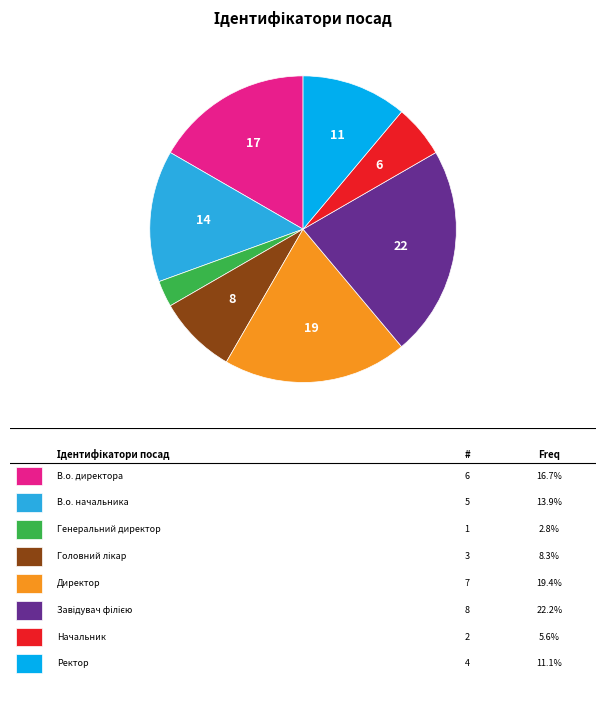

Is there any slice that represents more than half of the pie?

No